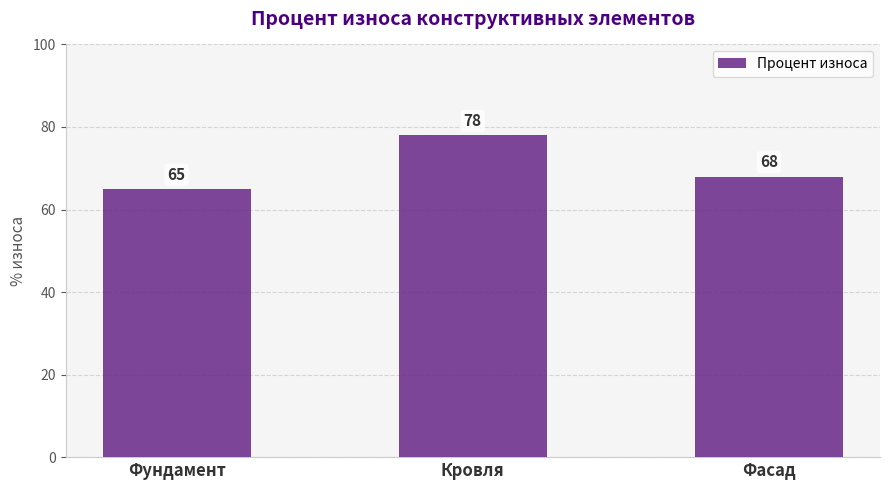

Reading left to right, what are all the values shown in this chart?

Фундамент=65	Кровля=78	Фасад=68